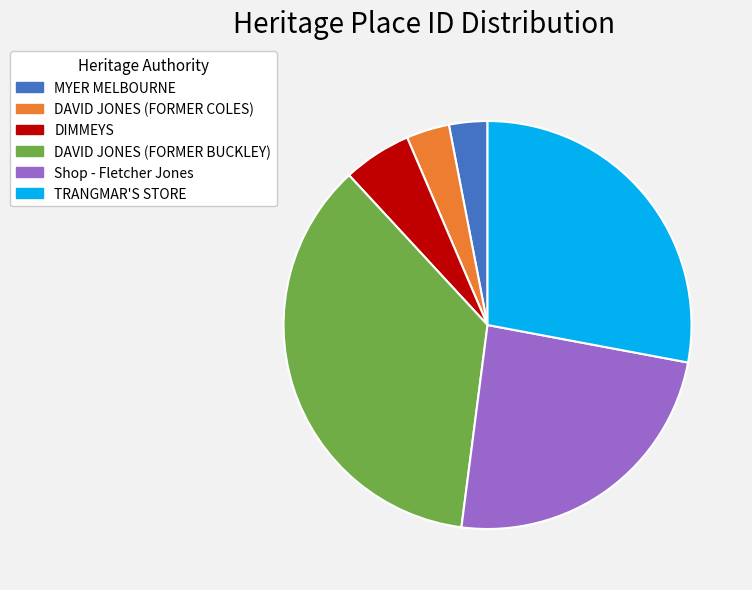

Combined, do DAVID JONES (FORMER COLES) and MYER MELBOURNE account for over 50%?

No